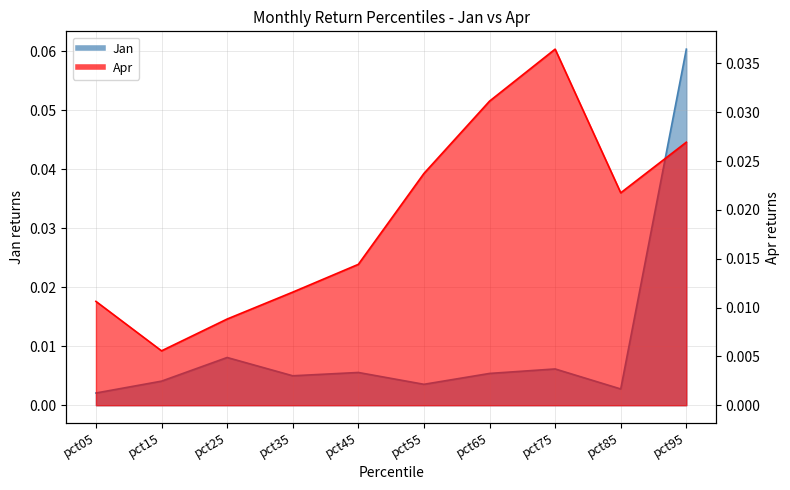

The Jan series shows 0.0 at pct25. True or false?

False